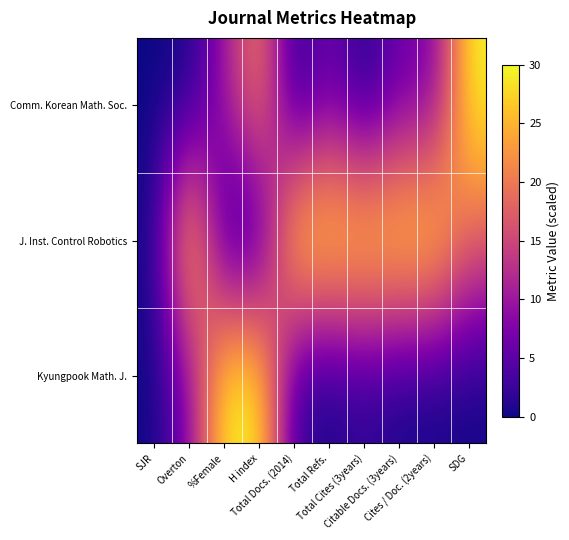

What is the total value across all series at Overton?

37.5